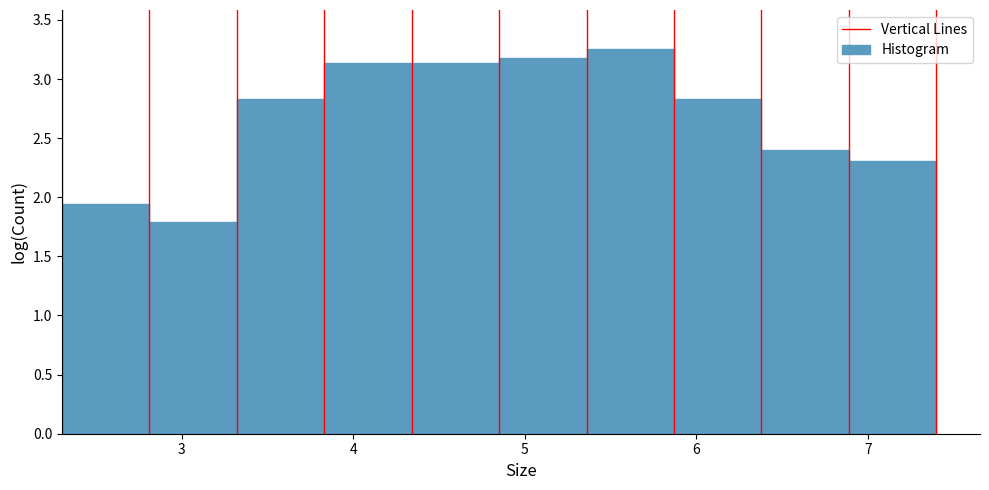

How tall is the bar that spans 3.32 to 3.83 on the x-axis? Neither the bar edges nor the heights are printed on the chart, so give them approximately, as read against the axes.

2.85